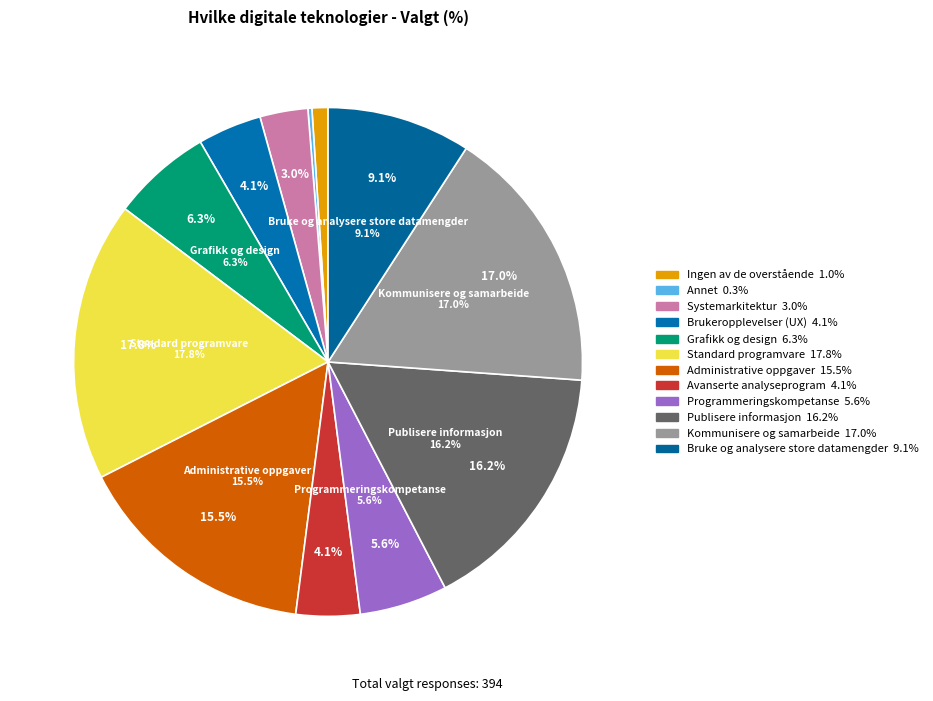

Does any single category account for the majority?

No